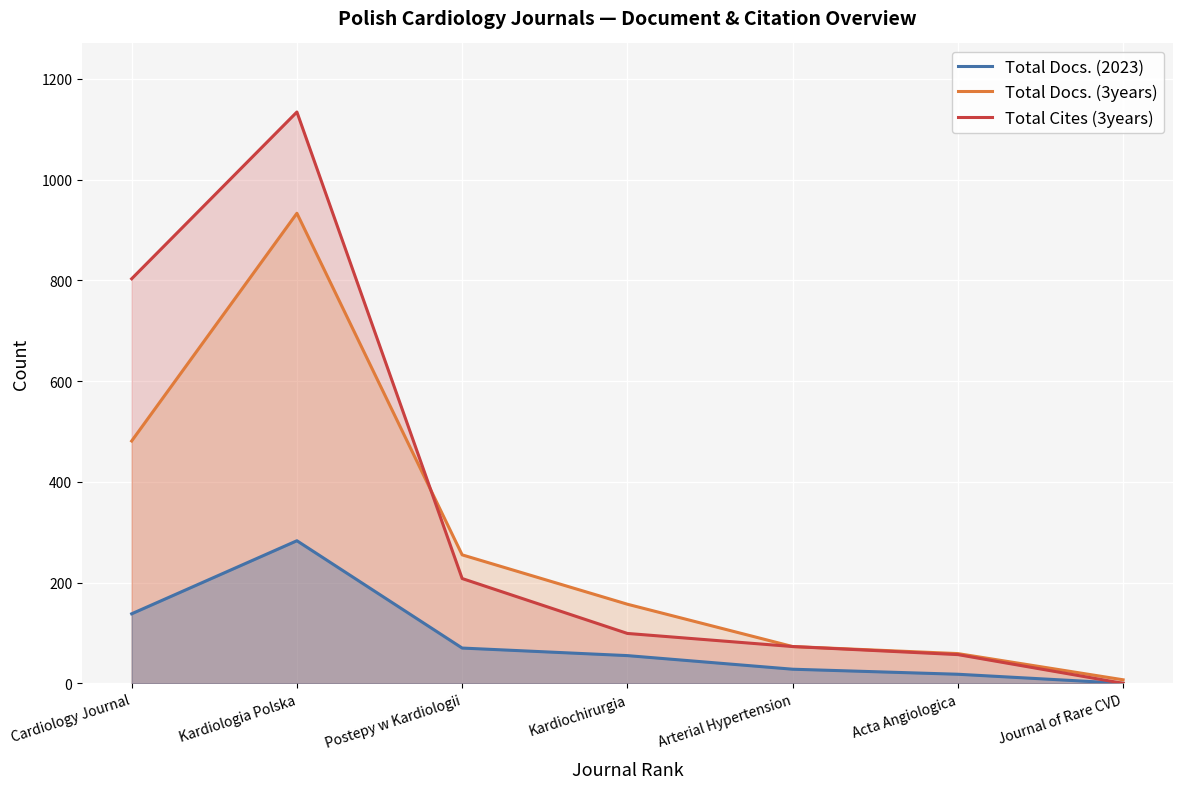

Reading left to right, what are all the values shown in this chart?

Total Docs. (2023): 138	283	70	55	28	18	0
Total Docs. (3years): 481	933	255	157	73	59	7
Total Cites (3years): 803	1134	208	99	73	57	0